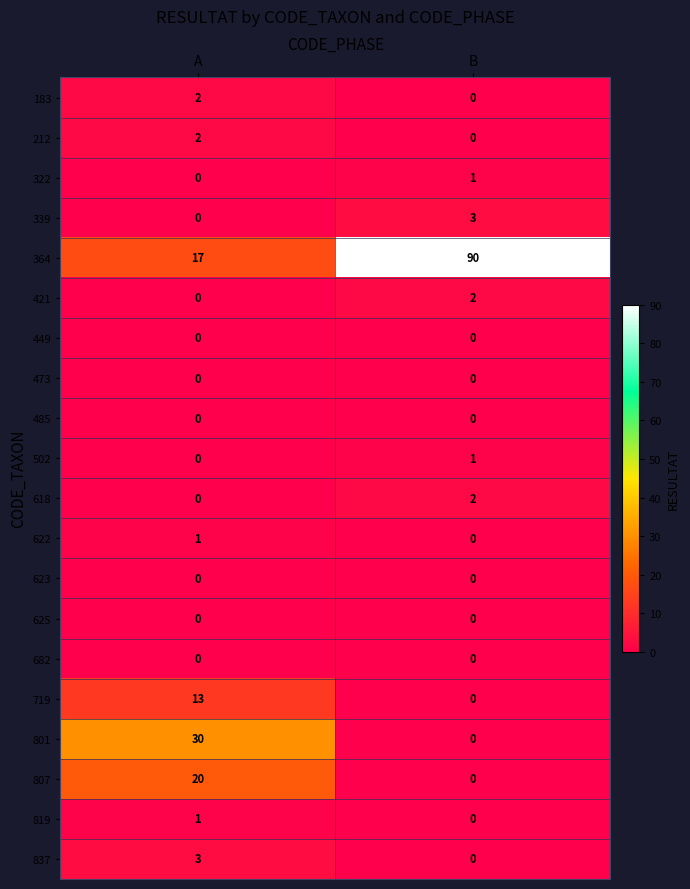

Is it true that 837 equals 1 at A?

False